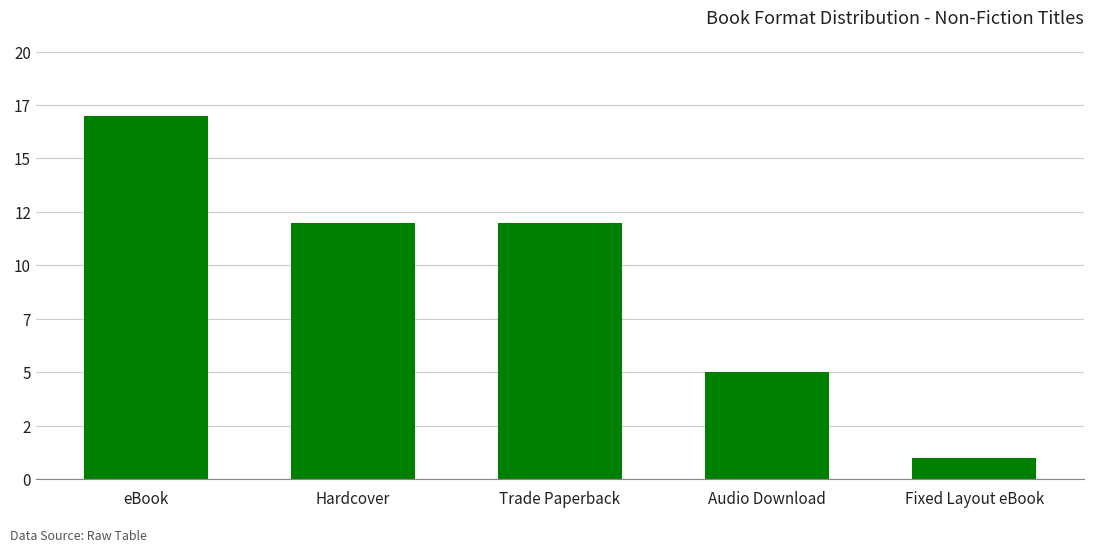

What value does the data have at Fixed Layout eBook?

1